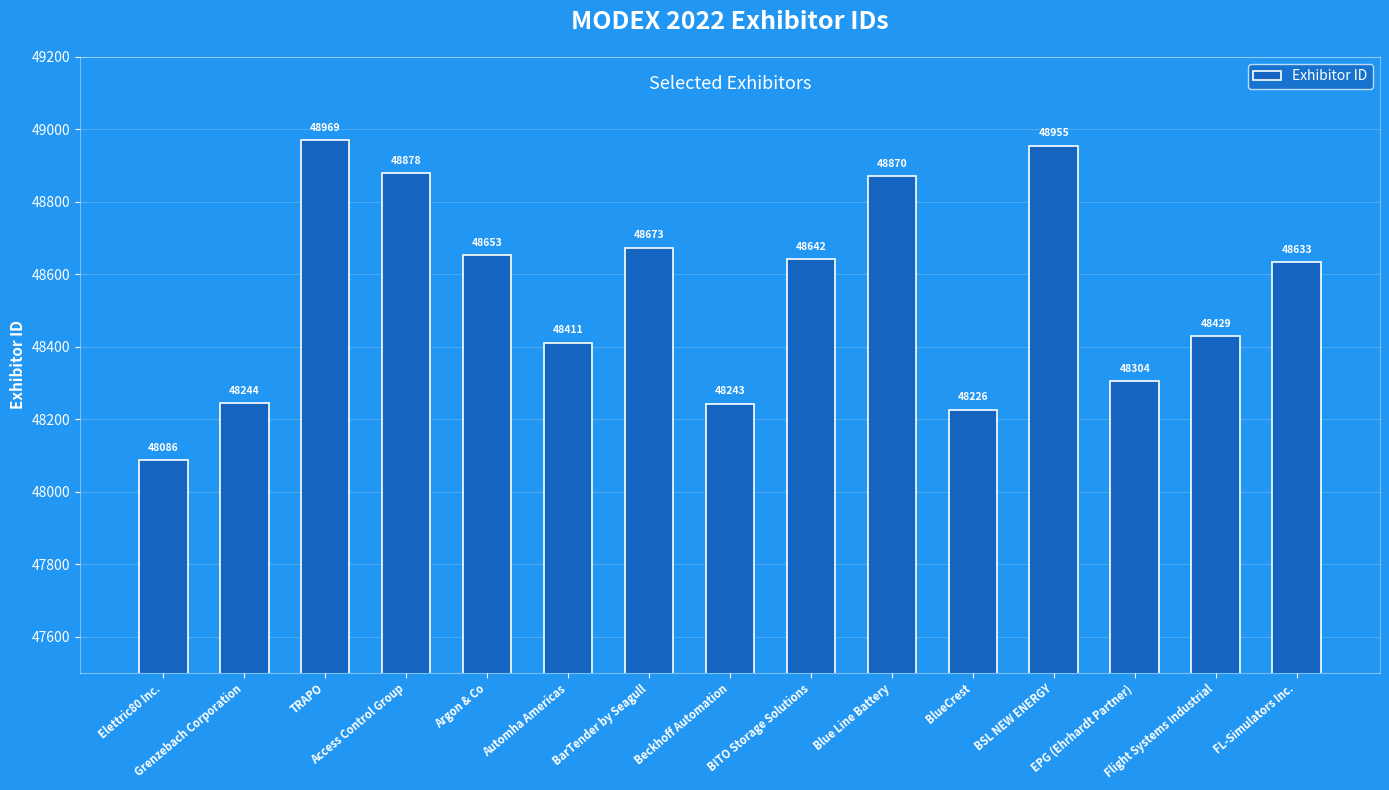

Rank the categories by value from highest to lowest.

TRAPO, BSL NEW ENERGY, Access Control Group, Blue Line Battery, BarTender by Seagull, Argon & Co, BITO Storage Solutions, FL-Simulators Inc., Flight Systems Industrial, Automha Americas, EPG (Ehrhardt Partner), Grenzebach Corporation, Beckhoff Automation, BlueCrest, Elettric80 Inc.